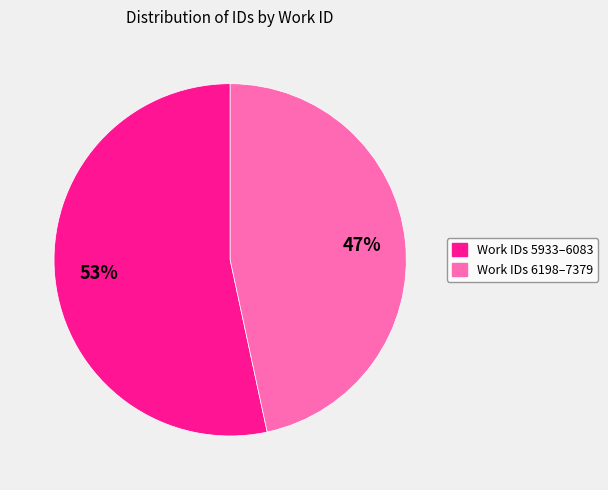

Which category has the smallest portion of the pie?

Work IDs 6198–7379